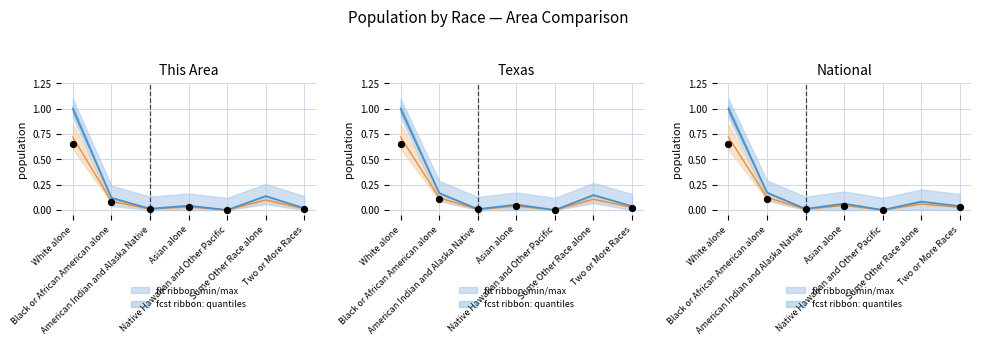

Which series has the widest spread of Y values?

This Area